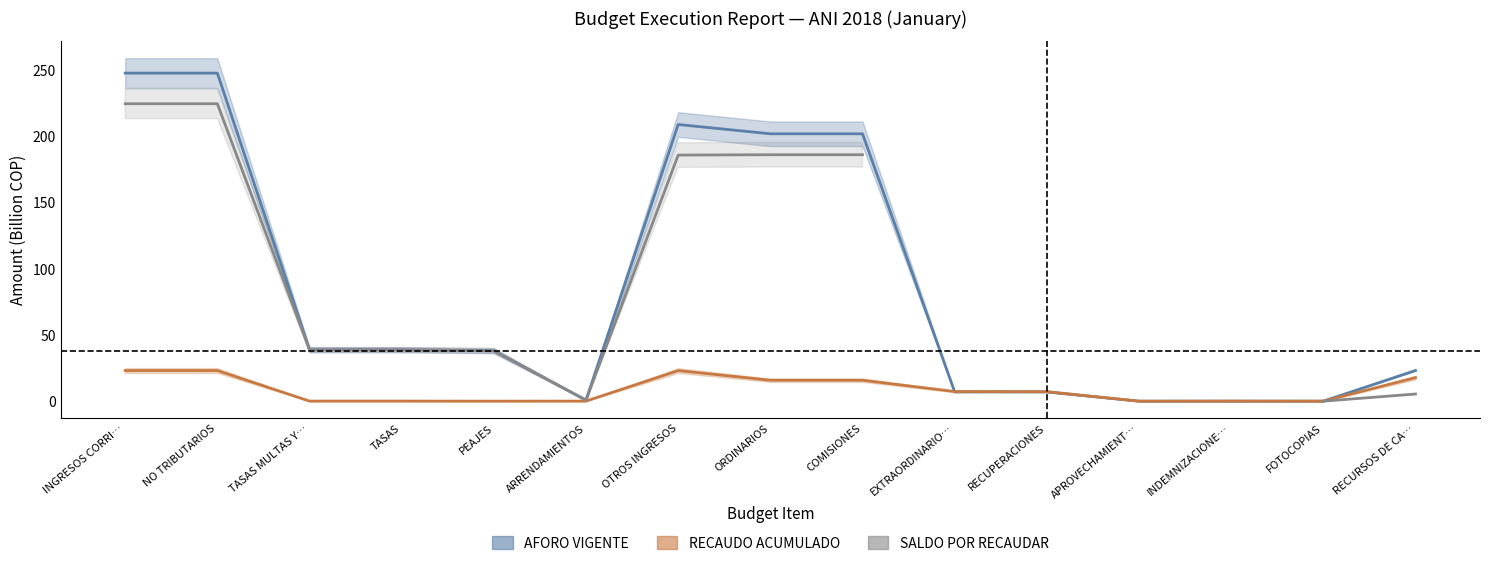

True or false: SALDO POR RECAUDAR and RECAUDO ACUMULADO cross at least once.

False